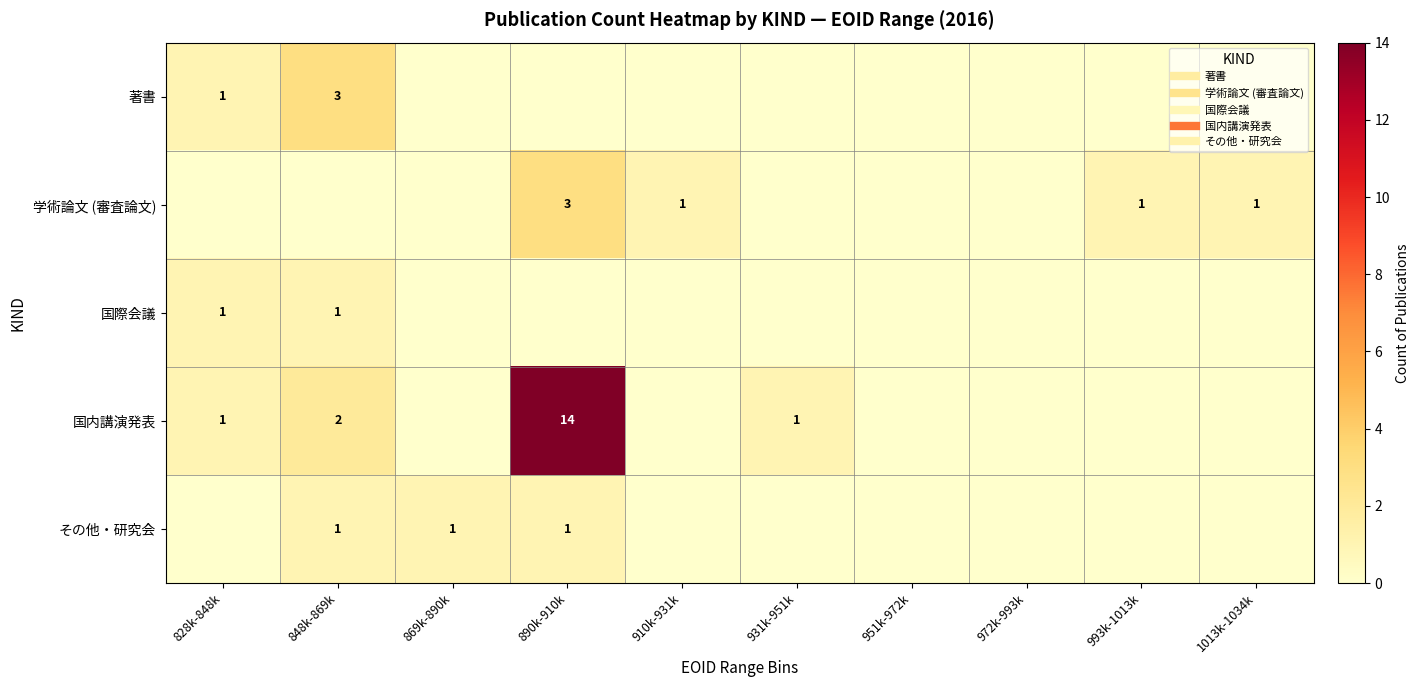

Which series changed the most between 931k-951k and 993k-1013k?

学術論文 (審査論文)